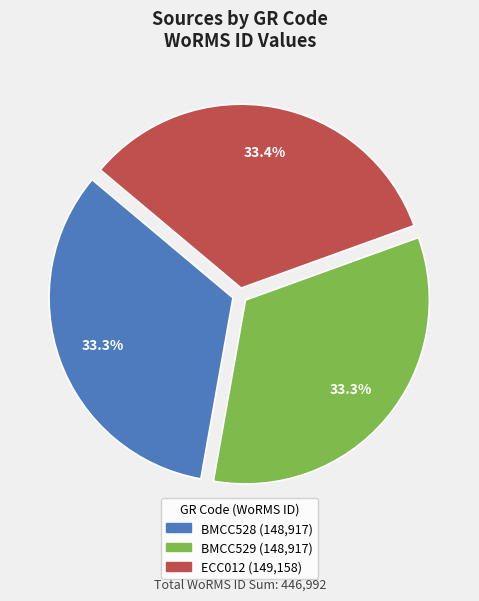

Does ECC012 represent more than half of the total?

No